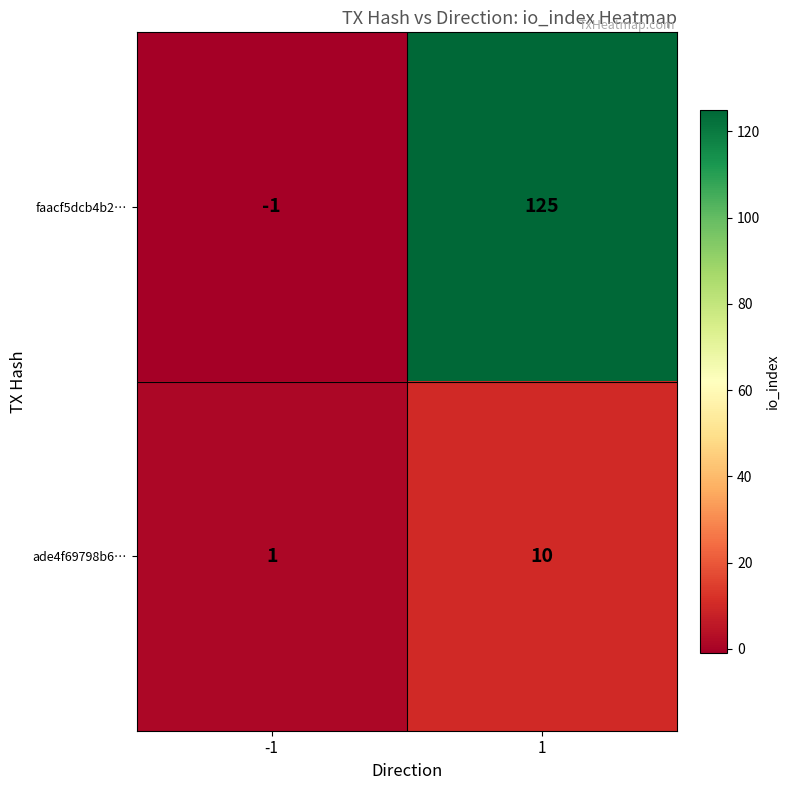

Which label corresponds to the smallest value in the chart?

-1